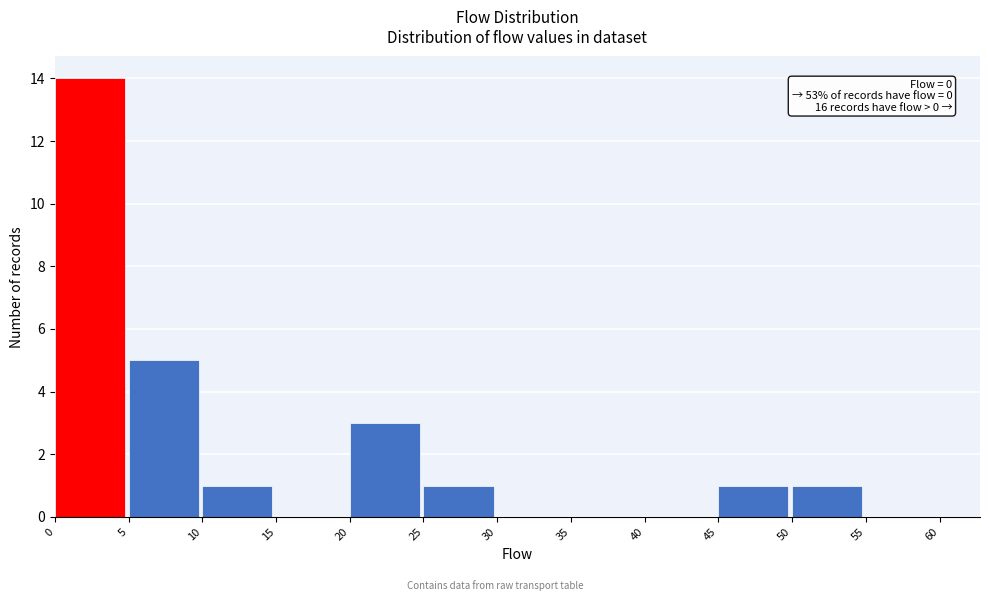

Which range on the x-axis has the tallest bar?

0 to 5